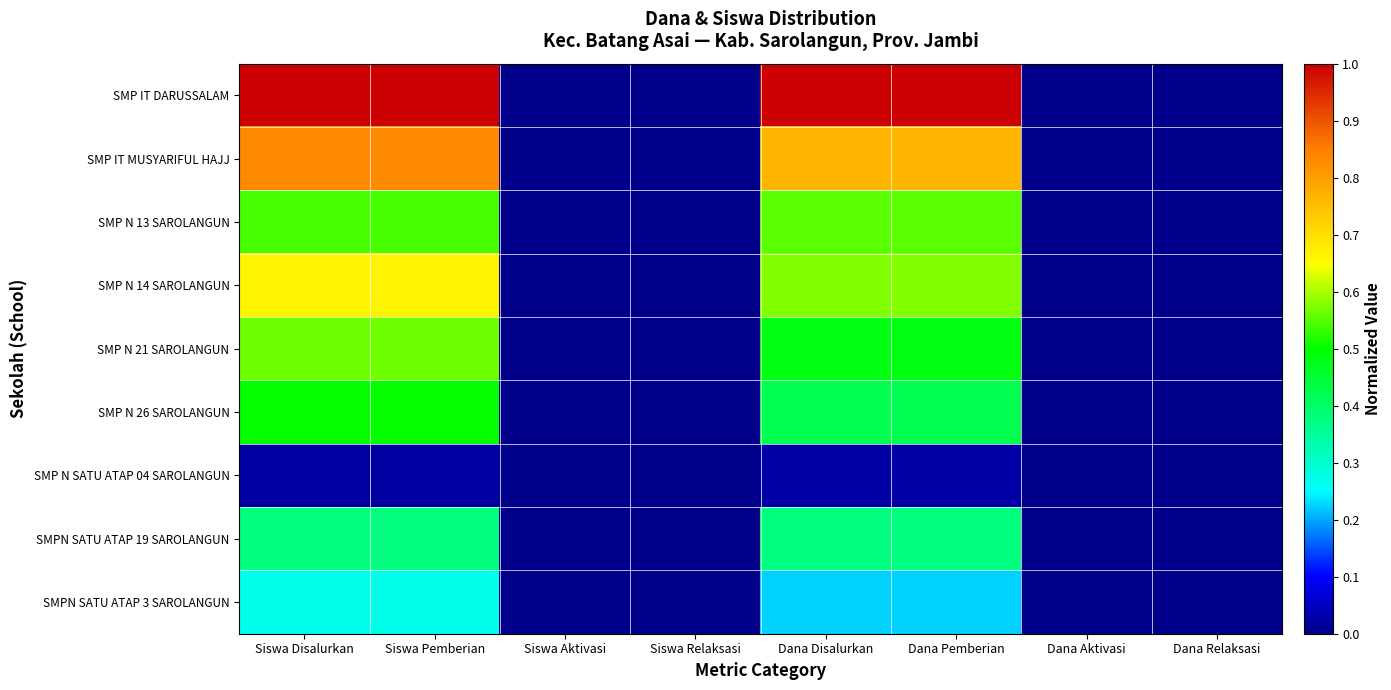

Reading left to right, transcribe all the data shown in this chart.

SMP IT DARUSSALAM: Siswa Disalurkan=1.0	Siswa Pemberian=1.0	Siswa Aktivasi=0.0	Siswa Relaksasi=0.0	Dana Disalurkan=1.0	Dana Pemberian=1.0	Dana Aktivasi=0.0	Dana Relaksasi=0.0
SMP IT MUSYARIFUL HAJJ: Siswa Disalurkan=0.8	Siswa Pemberian=0.8	Siswa Aktivasi=0.0	Siswa Relaksasi=0.0	Dana Disalurkan=0.8	Dana Pemberian=0.8	Dana Aktivasi=0.0	Dana Relaksasi=0.0
SMP N 13 SAROLANGUN: Siswa Disalurkan=0.5	Siswa Pemberian=0.5	Siswa Aktivasi=0.0	Siswa Relaksasi=0.0	Dana Disalurkan=0.6	Dana Pemberian=0.6	Dana Aktivasi=0.0	Dana Relaksasi=0.0
SMP N 14 SAROLANGUN: Siswa Disalurkan=0.7	Siswa Pemberian=0.7	Siswa Aktivasi=0.0	Siswa Relaksasi=0.0	Dana Disalurkan=0.6	Dana Pemberian=0.6	Dana Aktivasi=0.0	Dana Relaksasi=0.0
SMP N 21 SAROLANGUN: Siswa Disalurkan=0.6	Siswa Pemberian=0.6	Siswa Aktivasi=0.0	Siswa Relaksasi=0.0	Dana Disalurkan=0.5	Dana Pemberian=0.5	Dana Aktivasi=0.0	Dana Relaksasi=0.0
SMP N 26 SAROLANGUN: Siswa Disalurkan=0.5	Siswa Pemberian=0.5	Siswa Aktivasi=0.0	Siswa Relaksasi=0.0	Dana Disalurkan=0.4	Dana Pemberian=0.4	Dana Aktivasi=0.0	Dana Relaksasi=0.0
SMP N SATU ATAP 04 SAROLANGUN: Siswa Disalurkan=0.0	Siswa Pemberian=0.0	Siswa Aktivasi=0.0	Siswa Relaksasi=0.0	Dana Disalurkan=0.0	Dana Pemberian=0.0	Dana Aktivasi=0.0	Dana Relaksasi=0.0
SMPN SATU ATAP 19 SAROLANGUN: Siswa Disalurkan=0.4	Siswa Pemberian=0.4	Siswa Aktivasi=0.0	Siswa Relaksasi=0.0	Dana Disalurkan=0.4	Dana Pemberian=0.4	Dana Aktivasi=0.0	Dana Relaksasi=0.0
SMPN SATU ATAP 3 SAROLANGUN: Siswa Disalurkan=0.3	Siswa Pemberian=0.3	Siswa Aktivasi=0.0	Siswa Relaksasi=0.0	Dana Disalurkan=0.2	Dana Pemberian=0.2	Dana Aktivasi=0.0	Dana Relaksasi=0.0